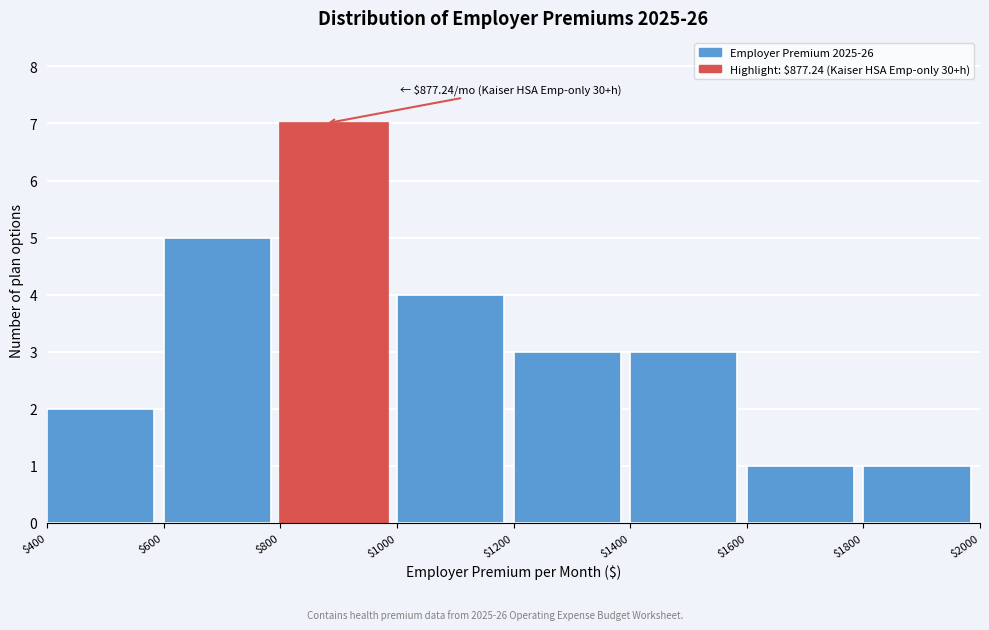

Over which range of the x-axis is the bar tallest?

$800 to $1000